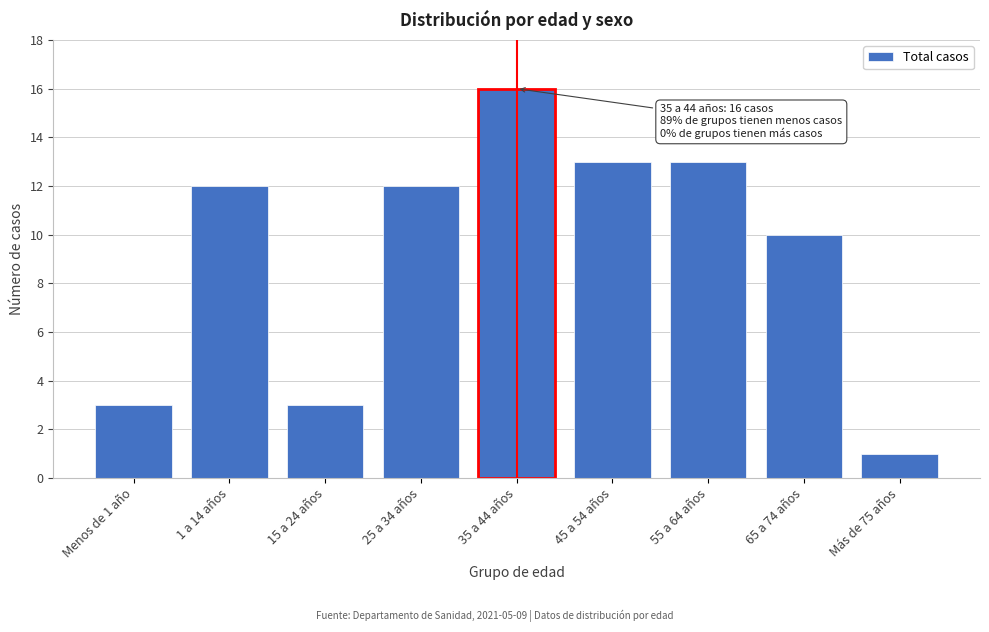

Reading left to right, list all the values displayed in this chart.

Menos de 1 año=3	1 a 14 años=12	15 a 24 años=3	25 a 34 años=12	35 a 44 años=16	45 a 54 años=13	55 a 64 años=13	65 a 74 años=10	Más de 75 años=1